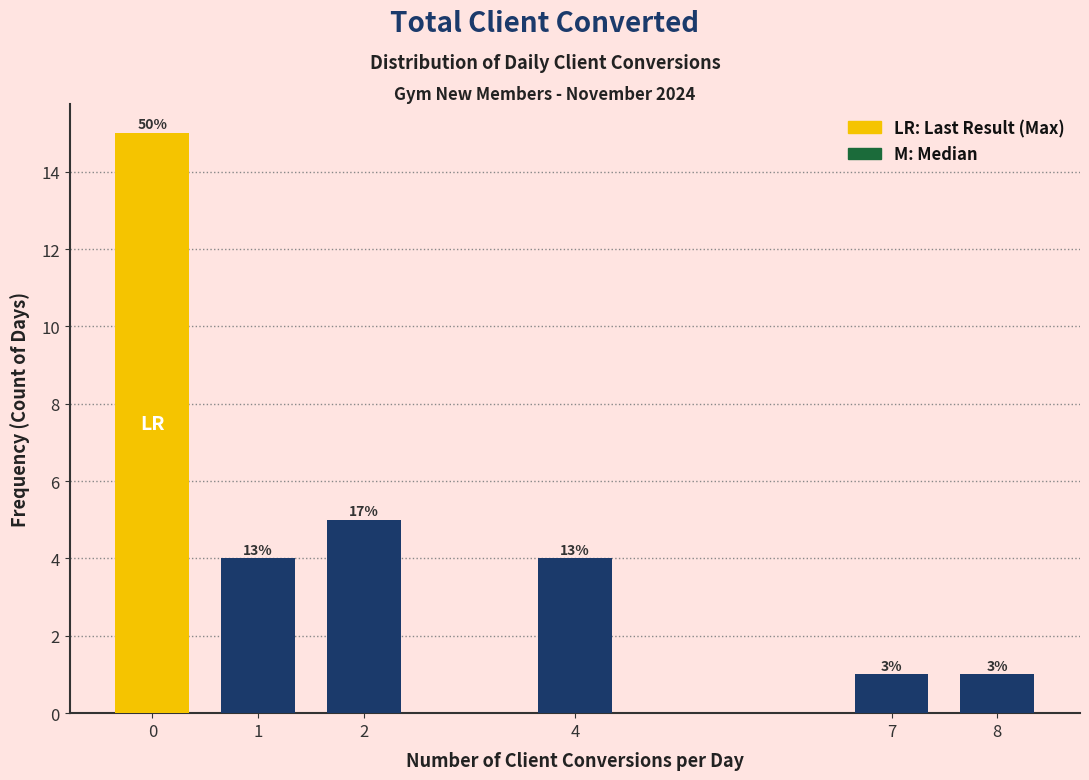

Are the bars horizontal?

No